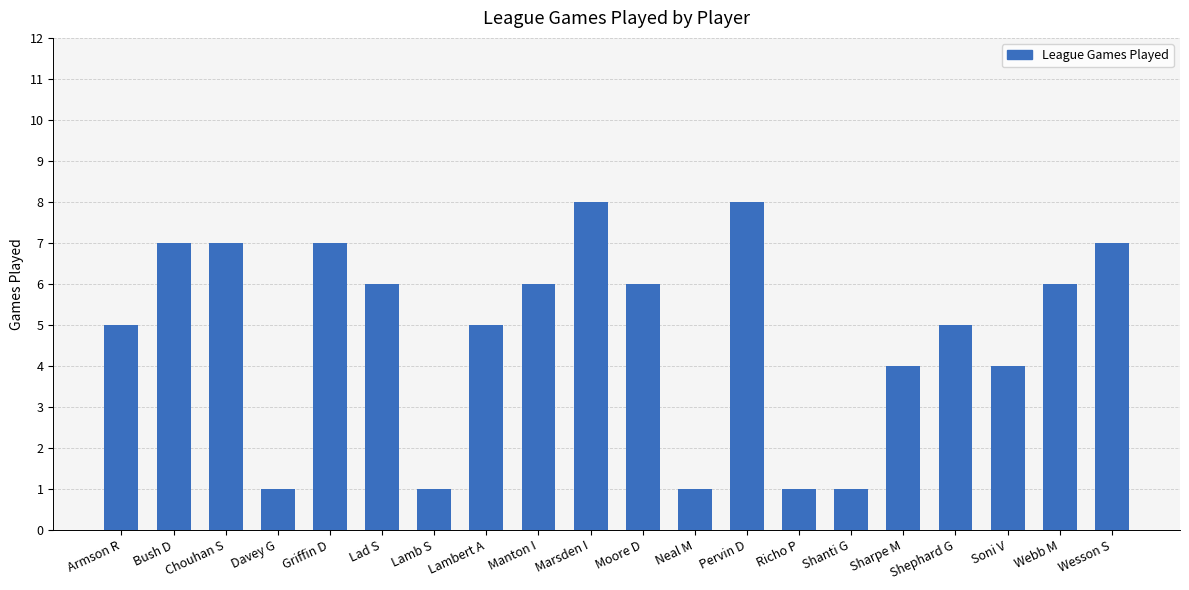

True or false: the data shows 1 at Shanti G.

True